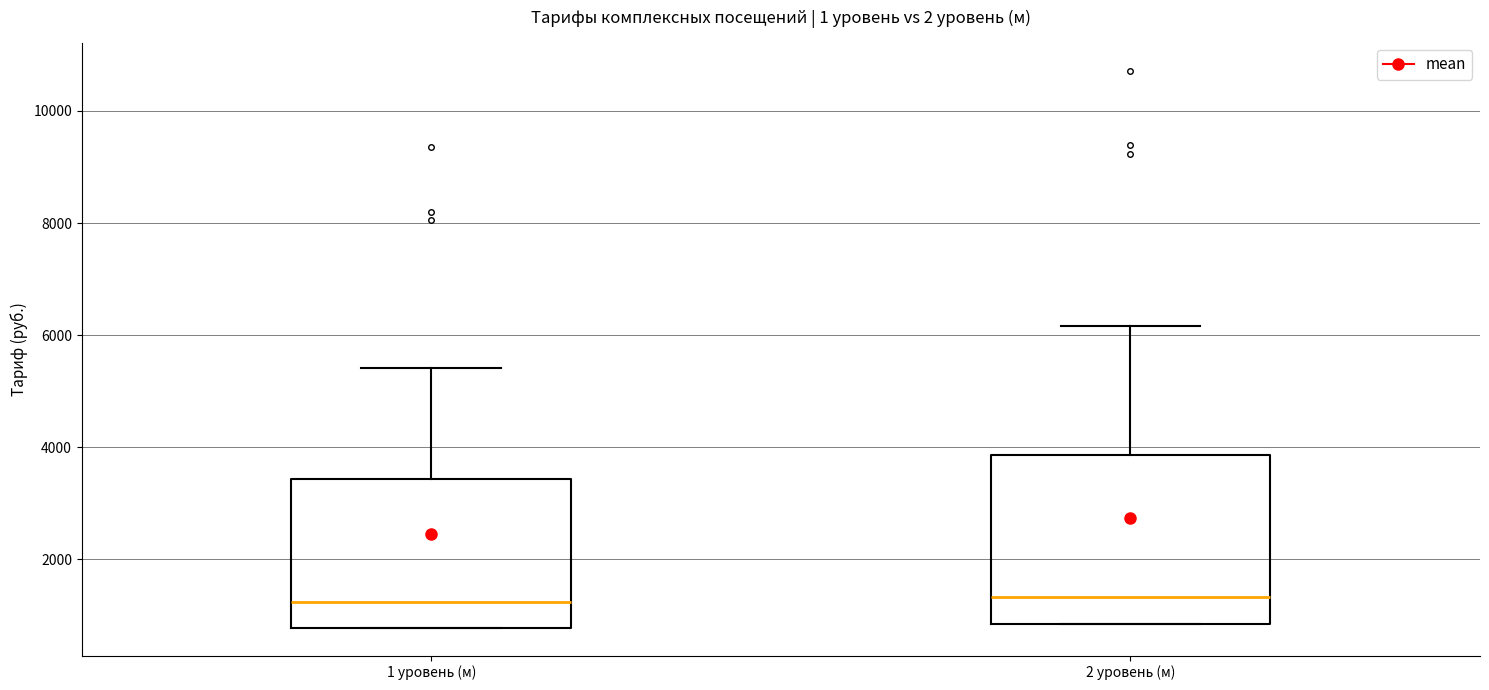

Which box is the tallest, from its lower edge to its upper edge?

2 уровень (м)